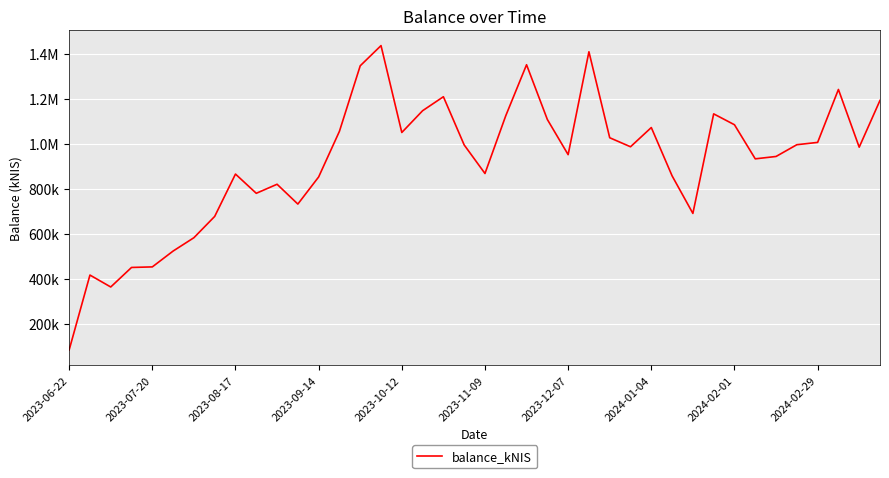

What is the greatest value displayed?

1437164.3